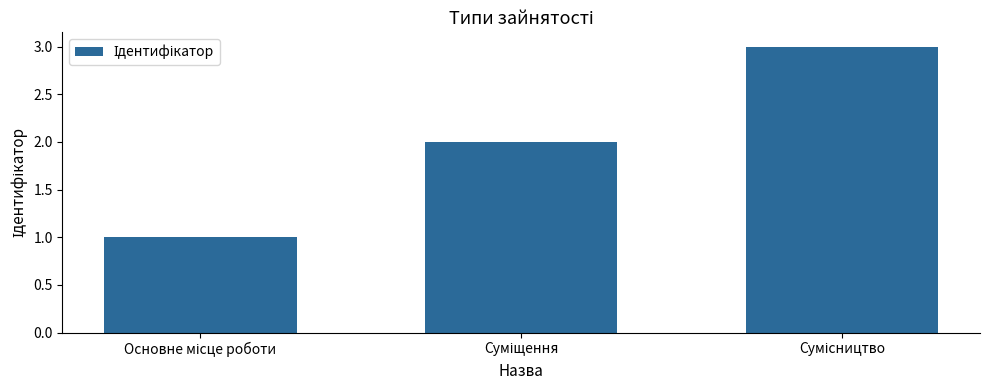

What is the greatest value displayed?

3